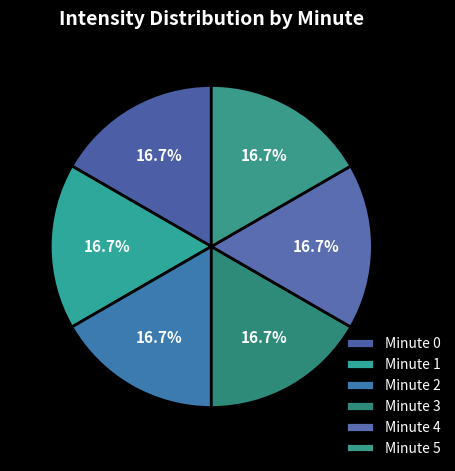

Is it true that Minute 5 is 21% of the pie?

False